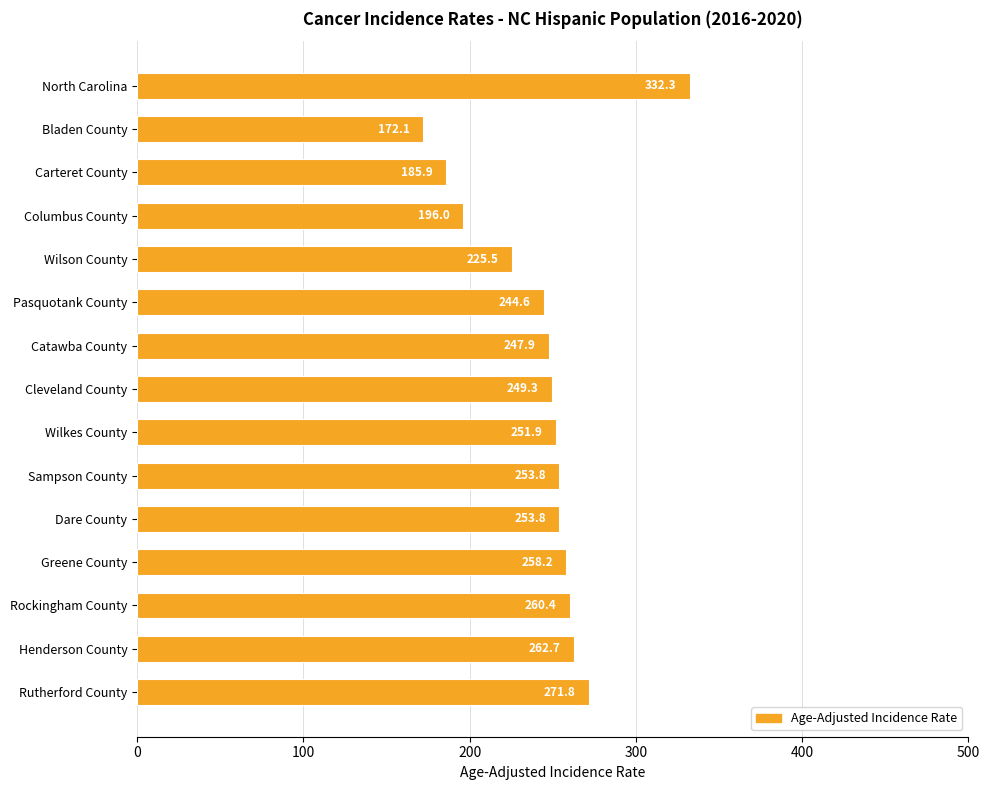

Reading bottom to top, extract all data points from this chart.

271.8	262.7	260.4	258.2	253.8	253.8	251.9	249.3	247.9	244.6	225.5	196.0	185.9	172.1	332.3